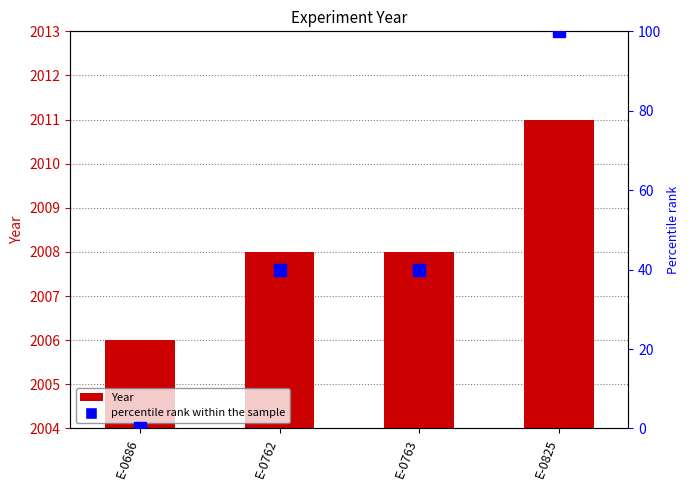

How many categories are shown in the chart?

4